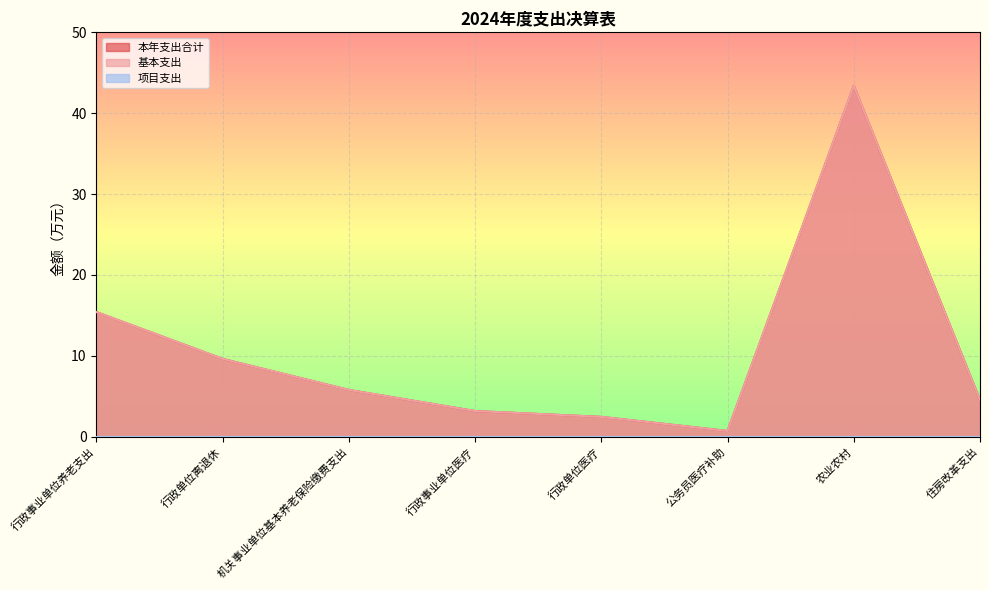

What is the sum of all 基本支出 values?

85.1